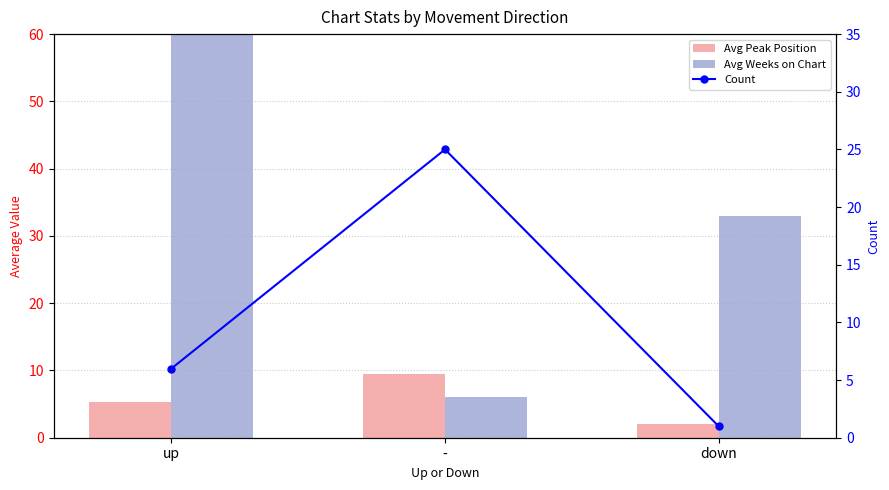

Reading left to right, transcribe all the data shown in this chart.

Avg Peak Position: 5.3	9.4	2.0
Avg Weeks on Chart: 69.5	6.1	33.0
Count: 6.0	25.0	1.0